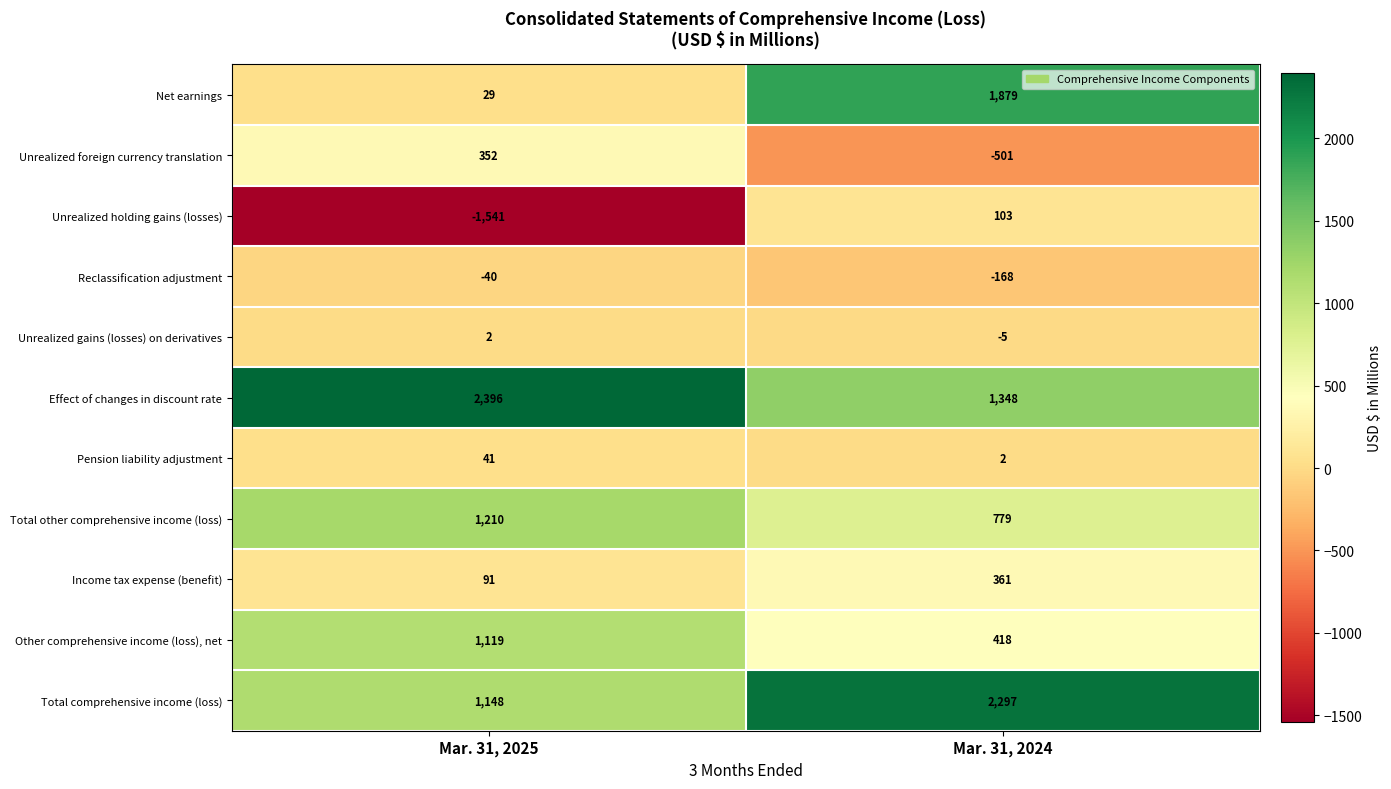

What is the total value across all series at Mar. 31, 2024?

6513